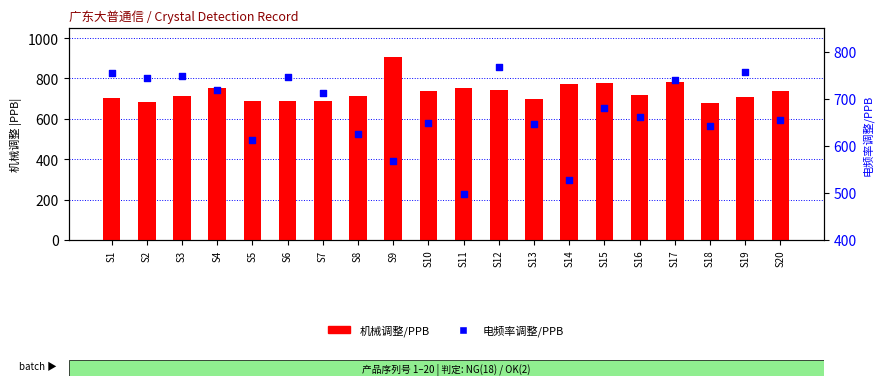

At how many categories does at least one series exceed 708?

17